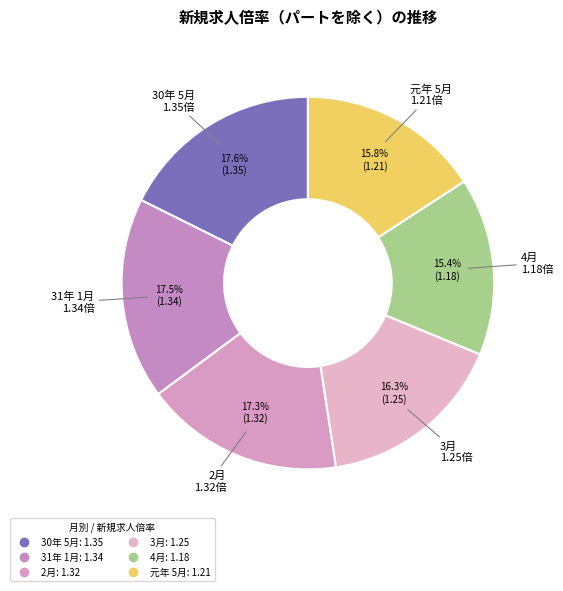

Which category has the biggest portion of the pie?

30年 5月